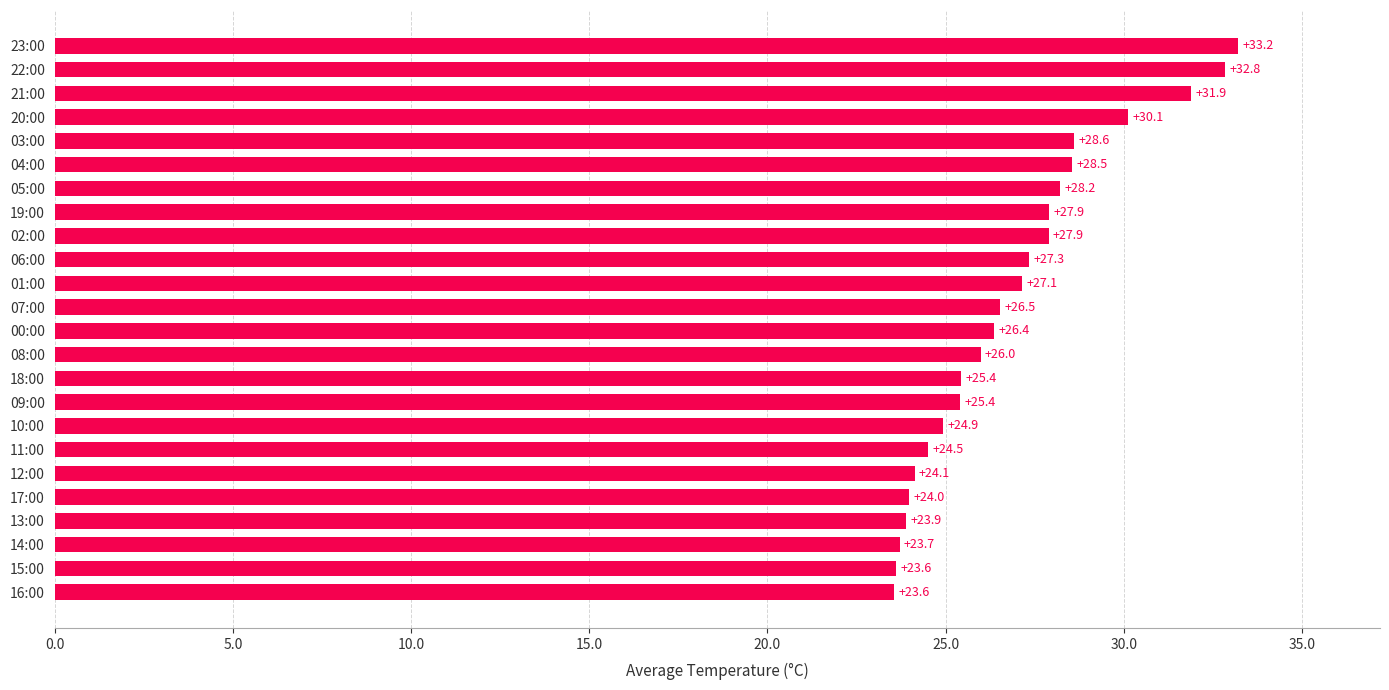

Between 13:00 and 09:00, which is larger?

09:00